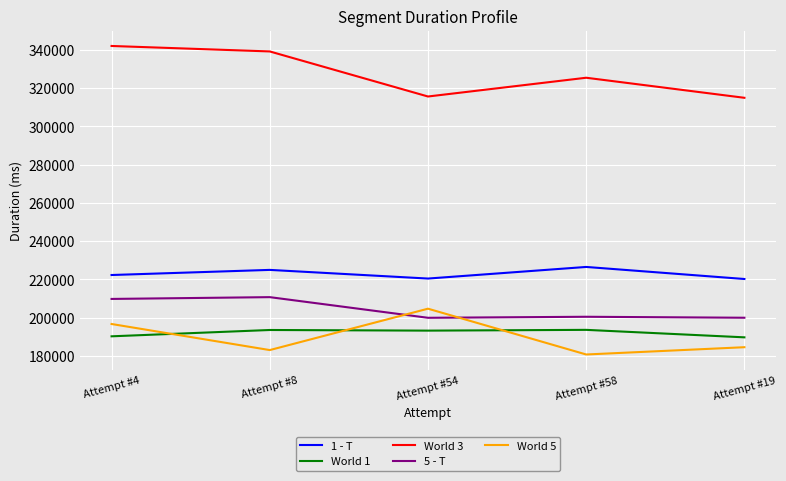

What is the approximate value of World 5 at Attempt #58?

180765